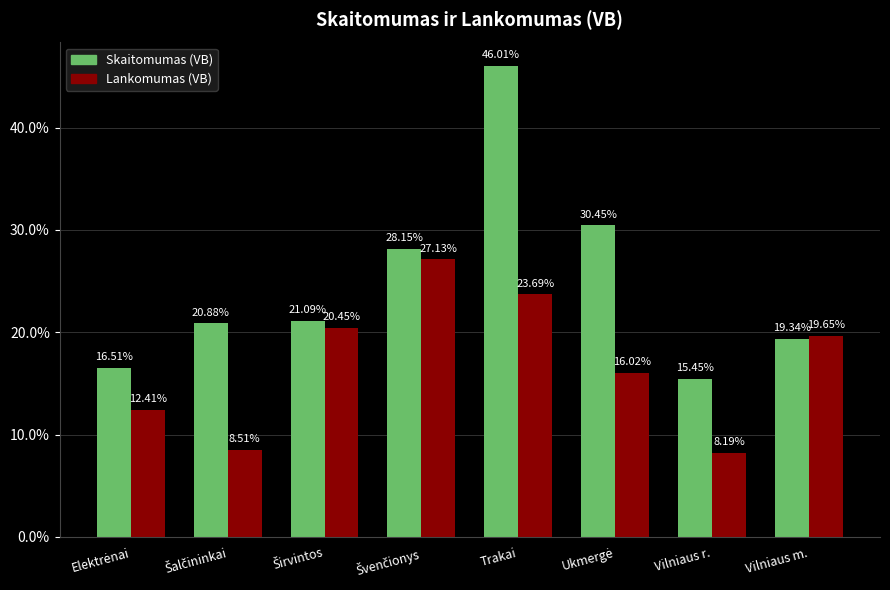

How many bars are there in each group?

2